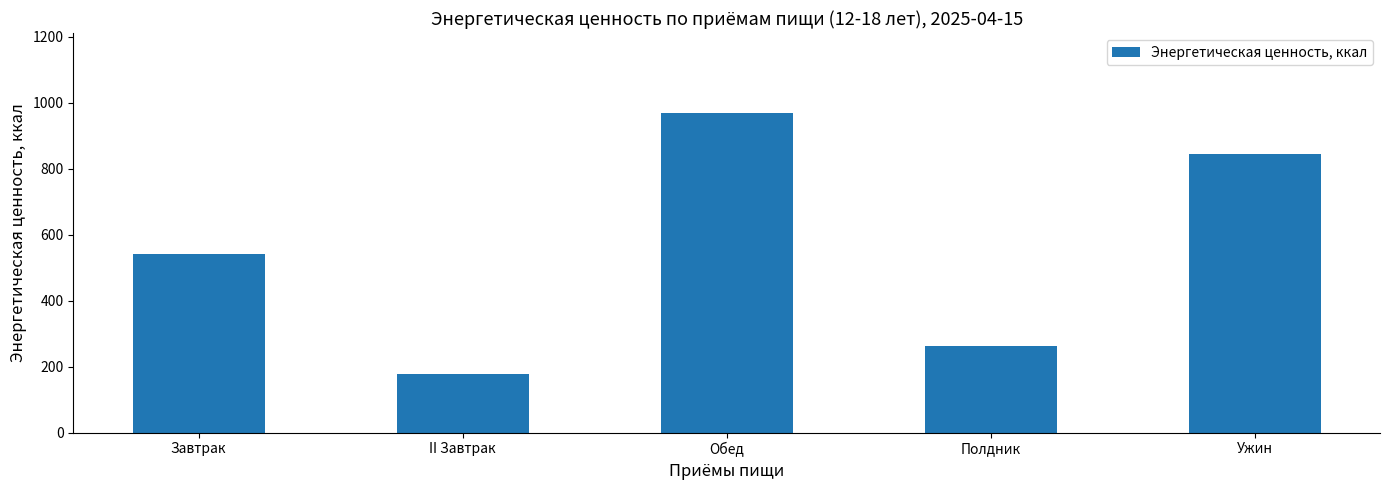

Reading left to right, what are all the values shown in this chart?

Завтрак=542	II Завтрак=179	Обед=969	Полдник=263	Ужин=845